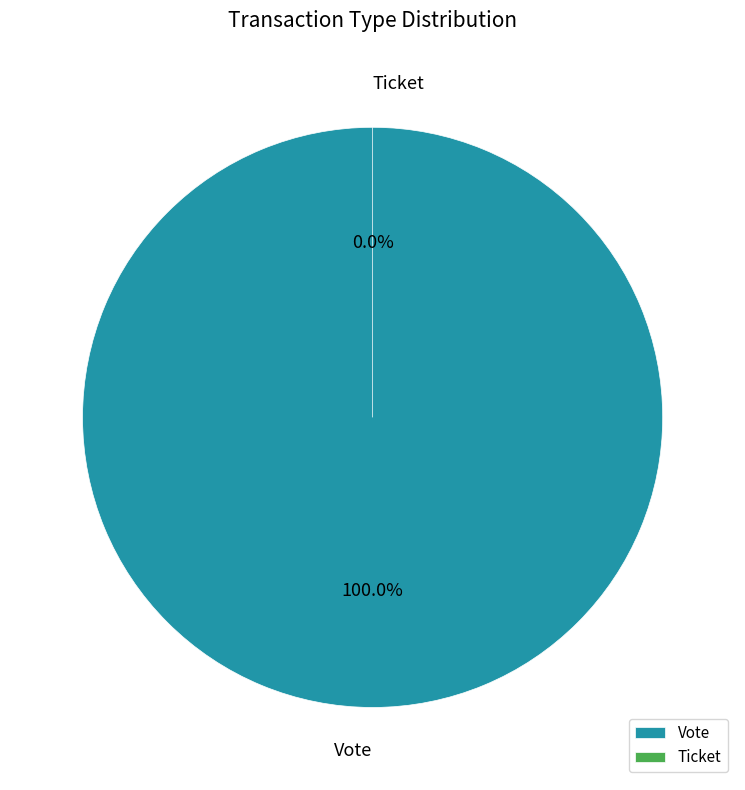

To the nearest percent, what is the difference between the Ticket and Vote slice percentages?

100%